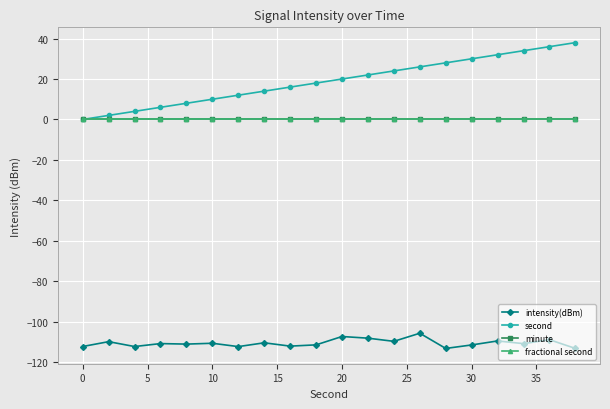

What is the difference between the maximum and minimum values in the second series?

38.0